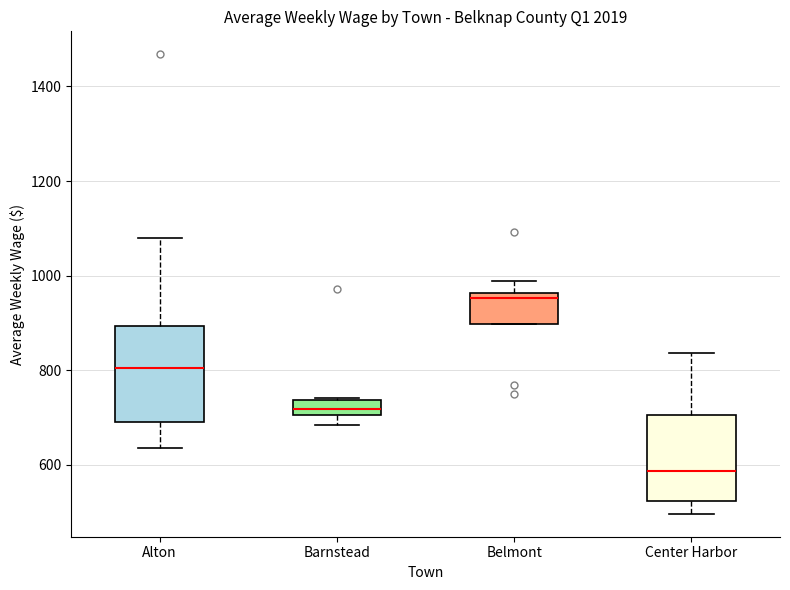

Reading left to right, transcribe this box plot: for each box, give where its median line is, the range the box spans, and where its two whiskers end, as read against the y-axis. The values are not printed on the chart, so give them approximately, as read against the axis.

Alton: median 800, box 700 to 900, whiskers 640 to 1080
Barnstead: median 720, box 700 to 740, whiskers 680 to 740
Belmont: median 960 (just below the box's upper edge), box 900 to 960, whiskers 900 to 980
Center Harbor: median 580, box 520 to 700, whiskers 500 to 840